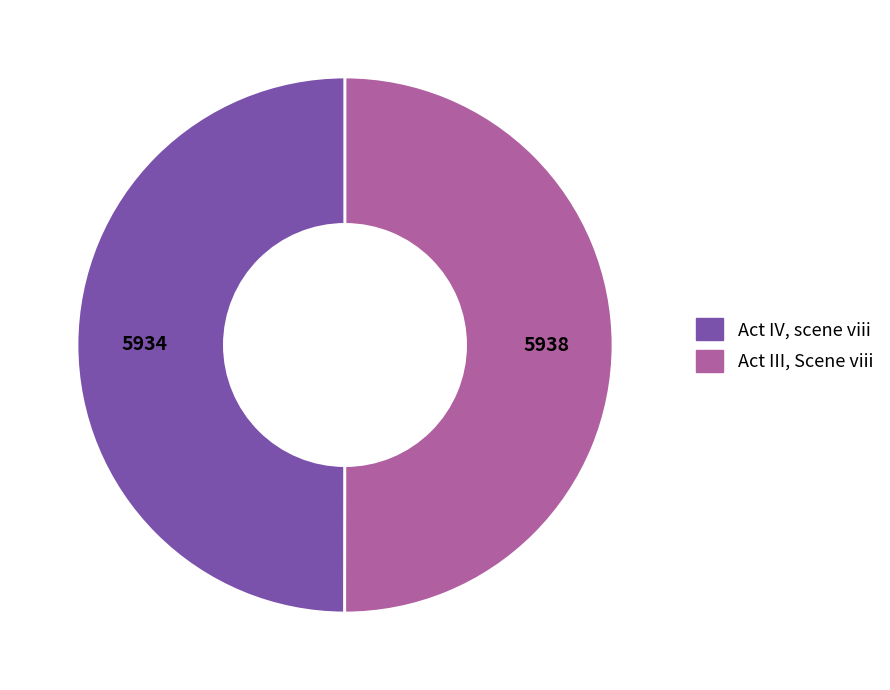

Is it true that Act III, Scene viii is 41% of the pie?

False